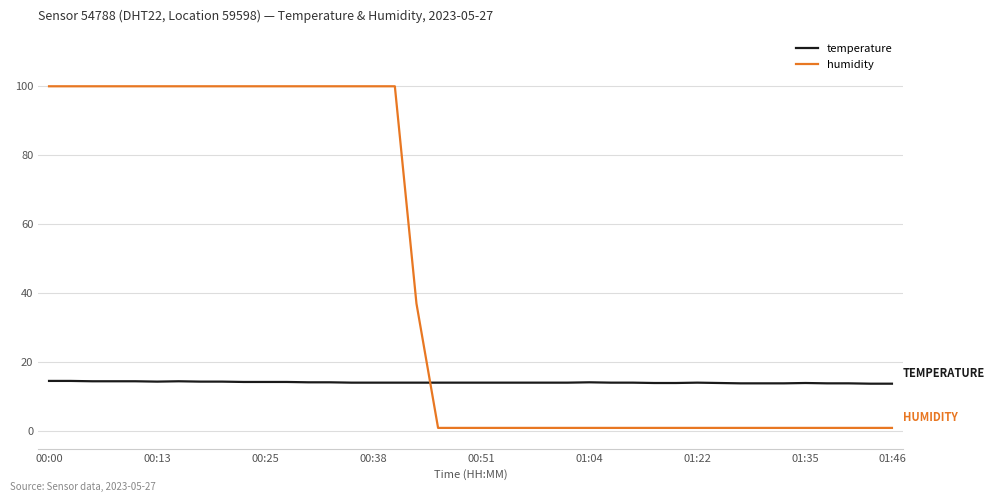

Which series has the widest spread of values?

humidity